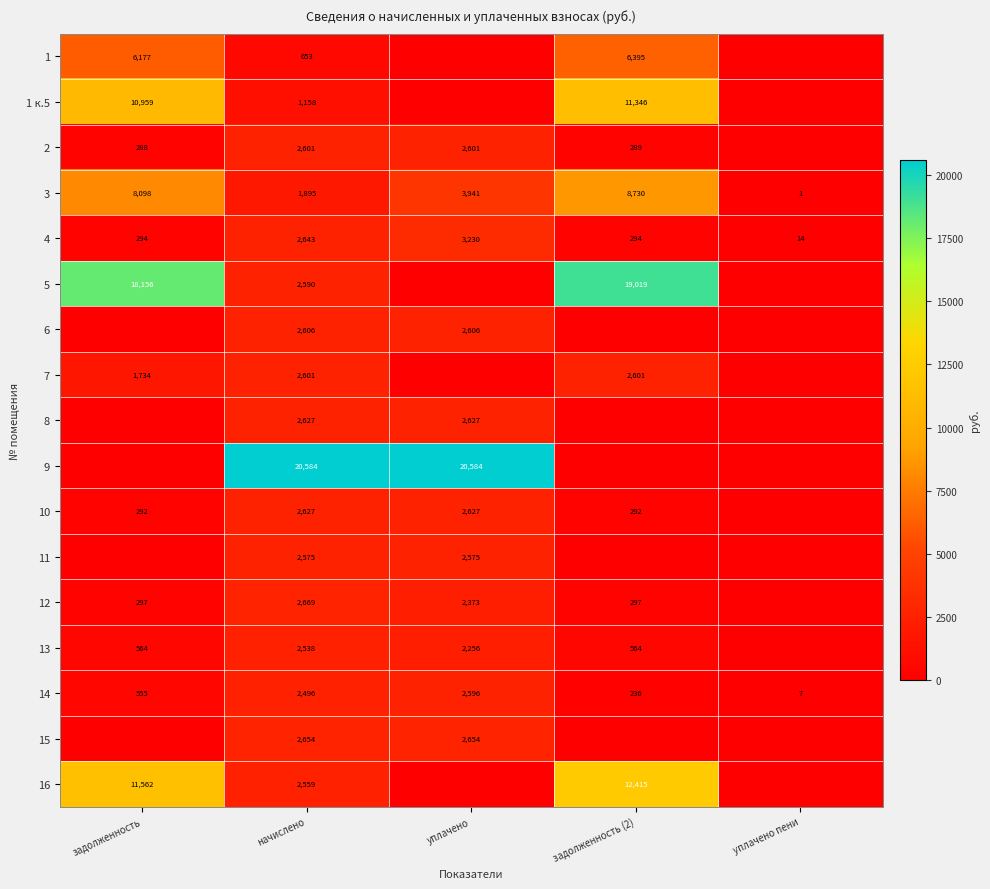

What is the total value across all series at начислено?

58076